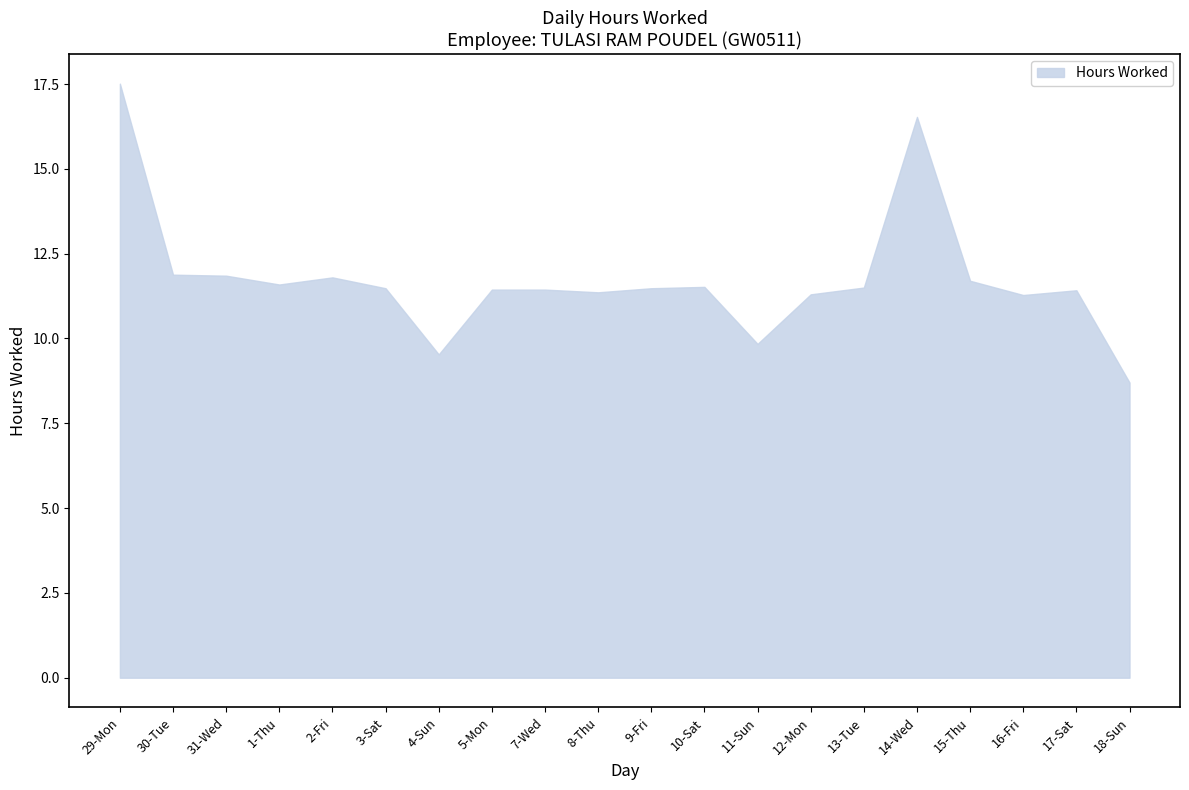

Rank the categories by value from lowest to highest.

18-Sun, 4-Sun, 11-Sun, 16-Fri, 12-Mon, 8-Thu, 17-Sat, 5-Mon, 7-Wed, 3-Sat, 9-Fri, 13-Tue, 10-Sat, 1-Thu, 15-Thu, 2-Fri, 31-Wed, 30-Tue, 14-Wed, 29-Mon